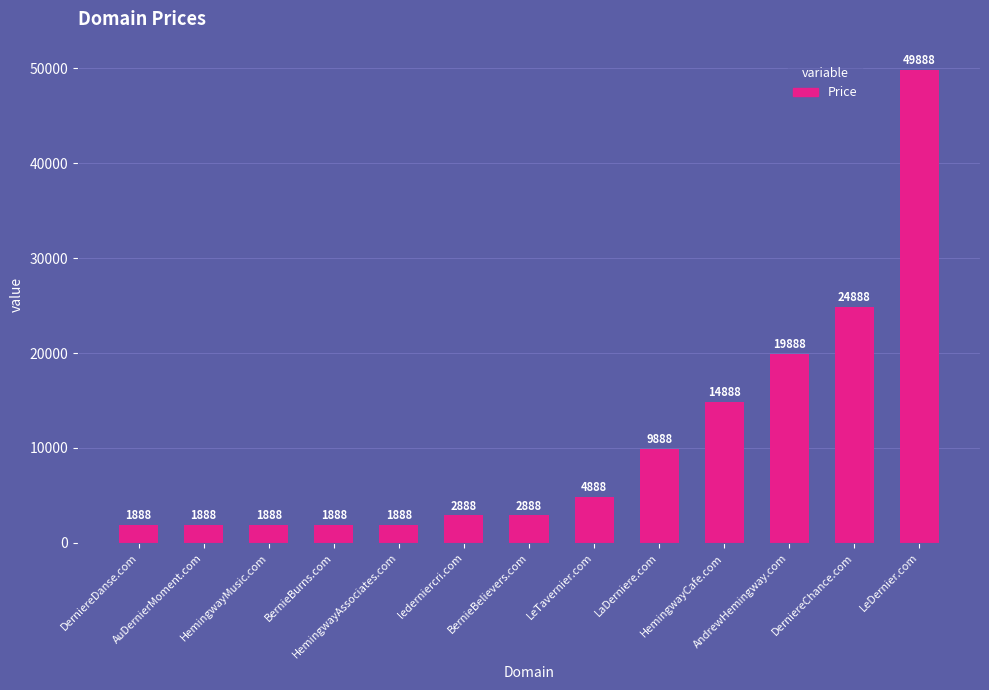

What is the difference between the second highest and minimum values?

23000